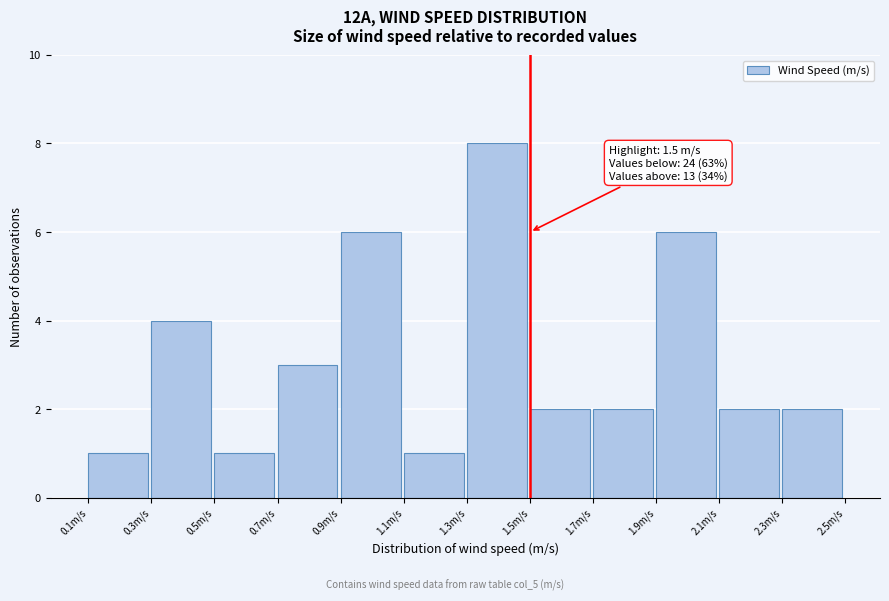

Over which range of the x-axis is the bar tallest?

1.3 to 1.5